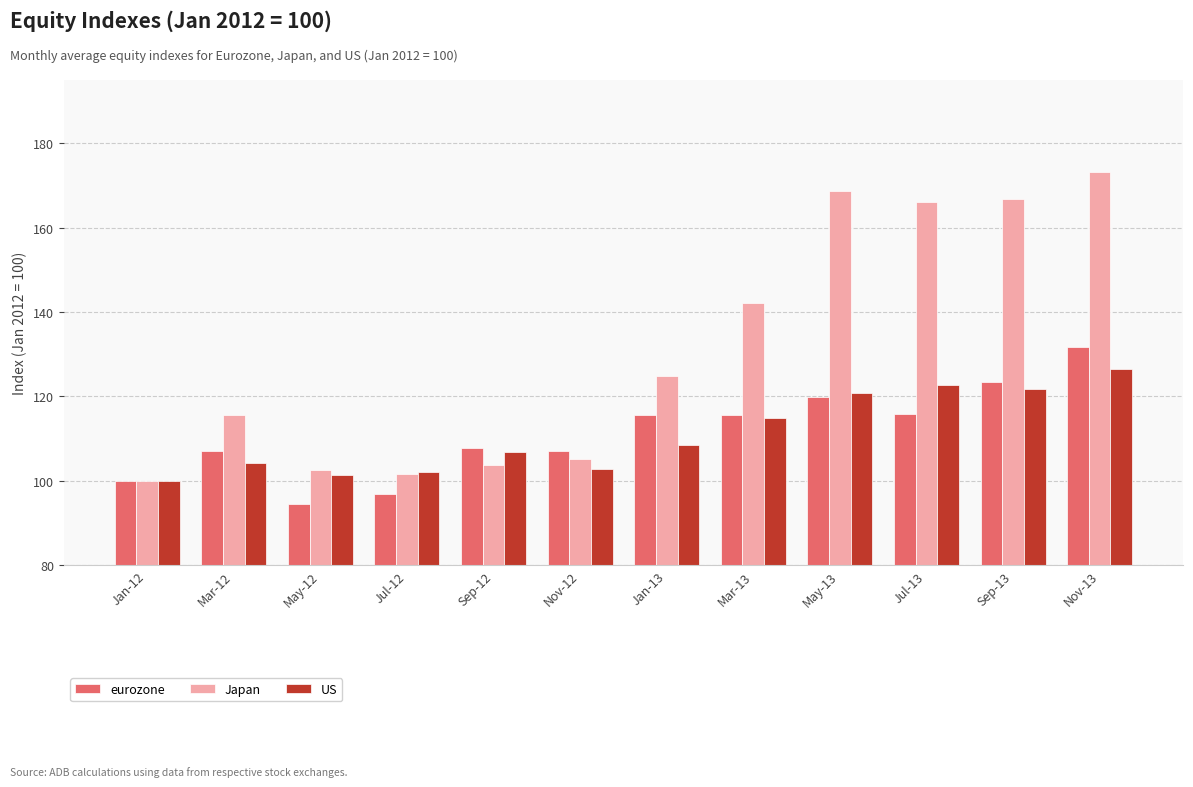

How many groups of bars are there?

12